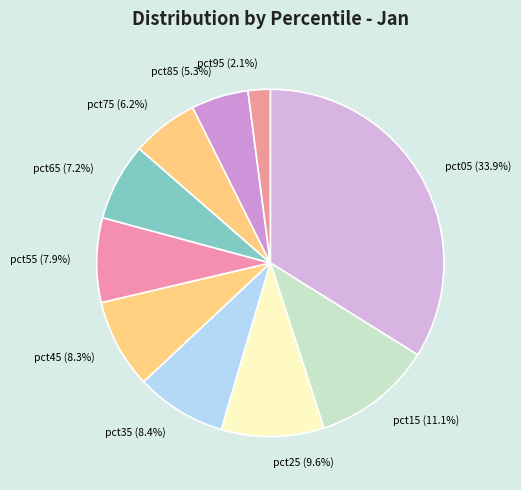

How many slices are in this pie chart?

10